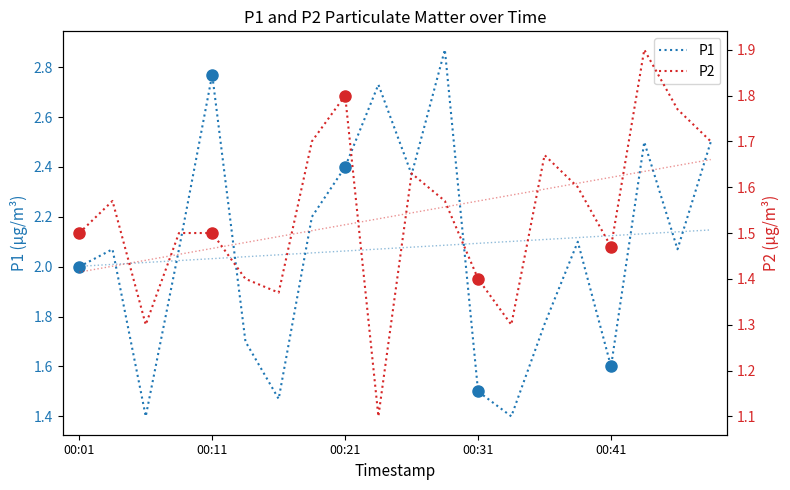

At which label does P1 first exceed 2?

00:11